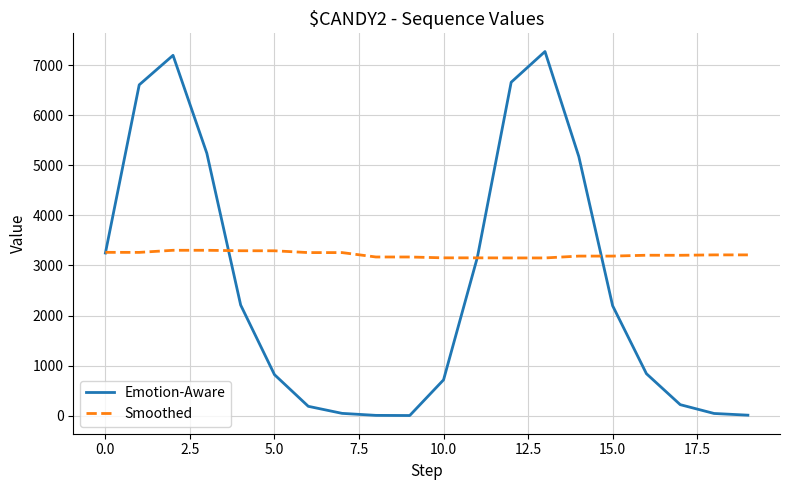

What are all the series names shown in the legend?

Emotion-Aware, Smoothed